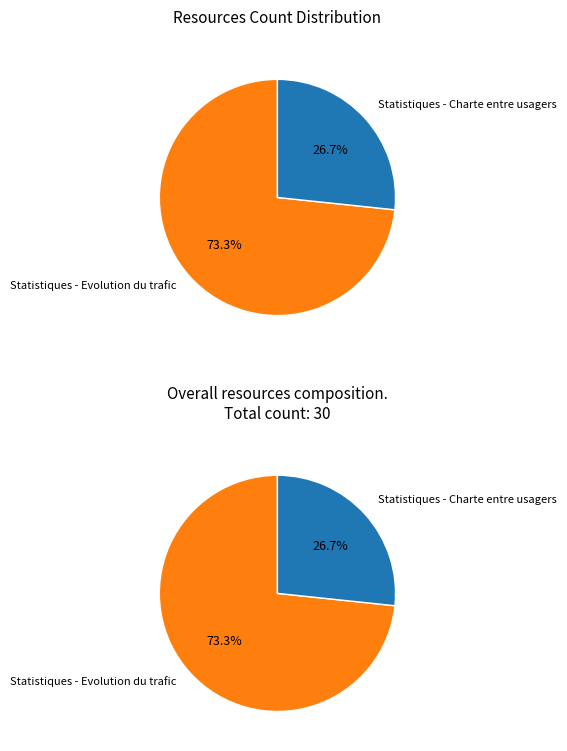

Is Statistiques - Evolution du trafic the majority of the pie?

Yes